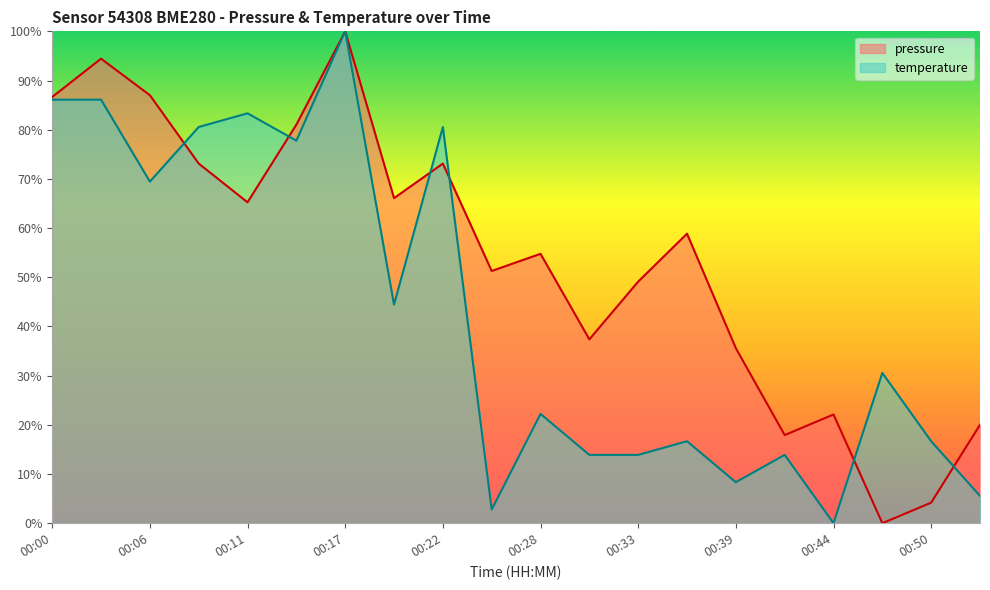

At how many categories does at least one series exceed 32?

15